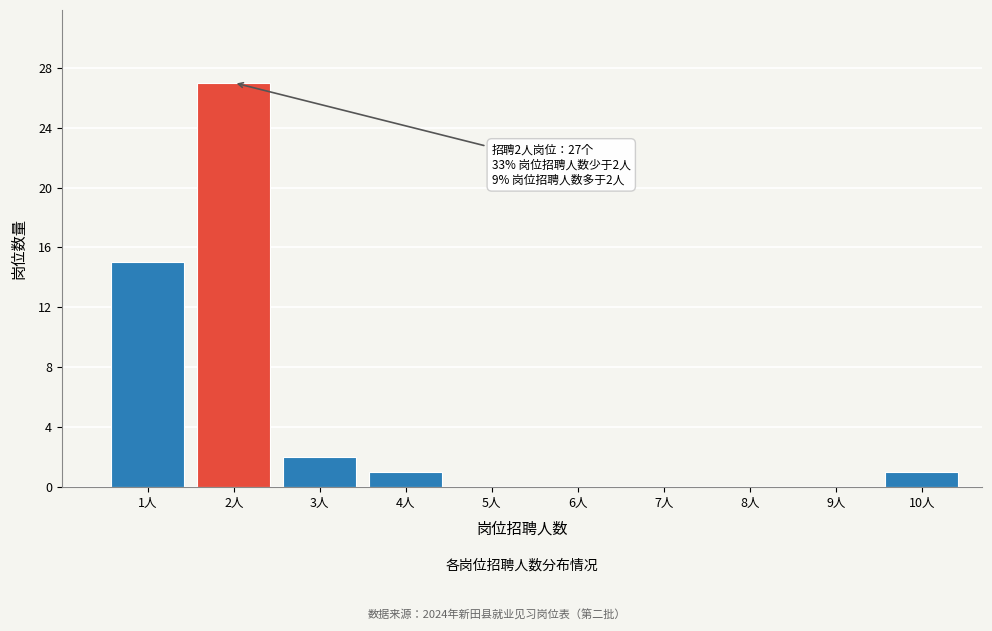

Over which range of the x-axis is the bar tallest?

1.5 to 2.5